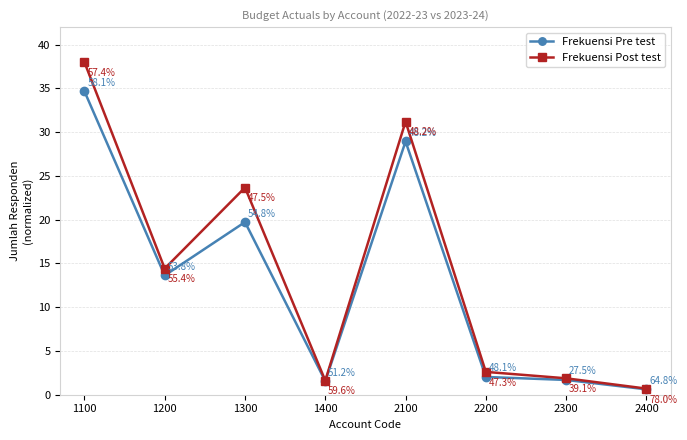

What is the lowest value of the Frekuensi Post test series?

0.7